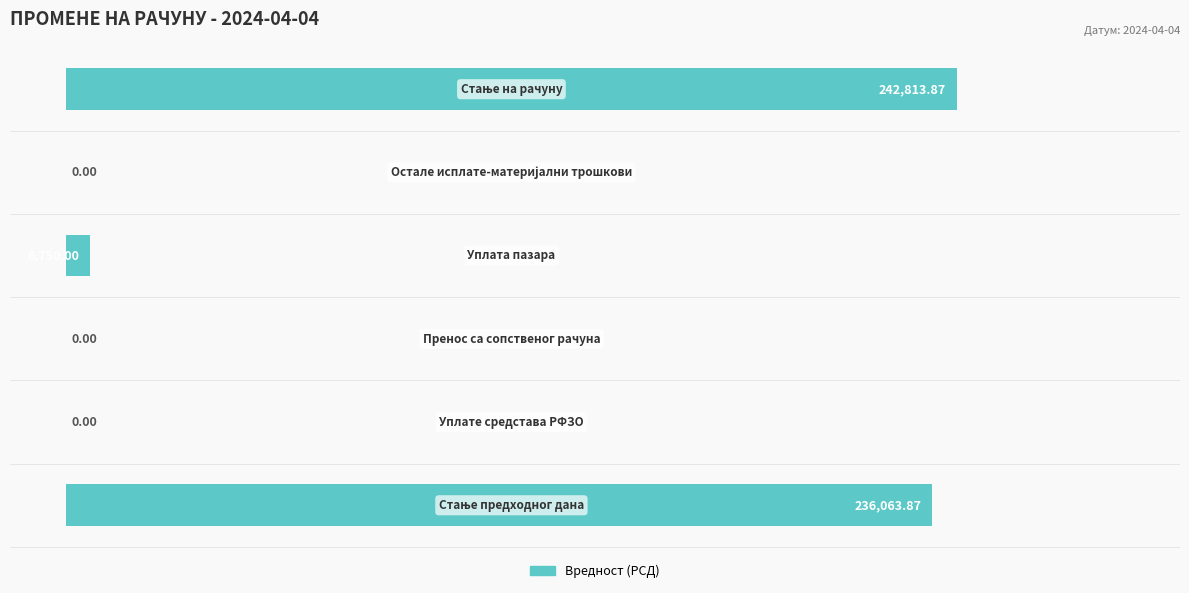

What is the difference between the maximum and minimum values?

80.0